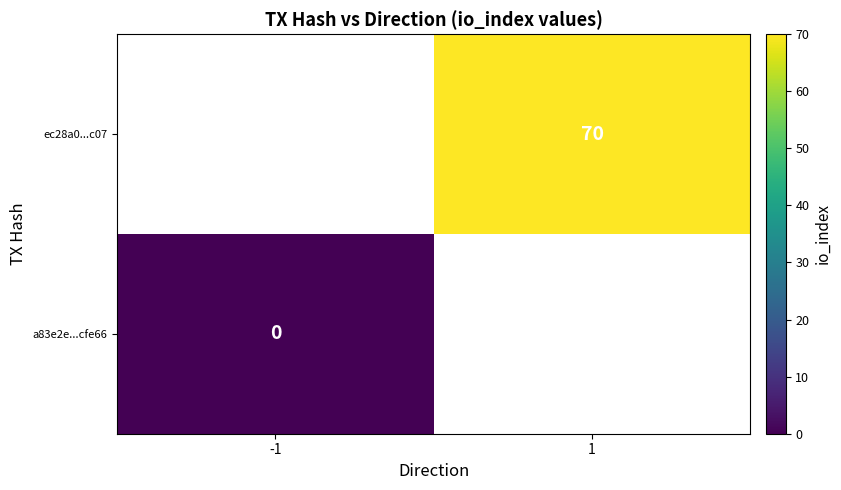

Which label corresponds to the smallest value in the chart?

-1